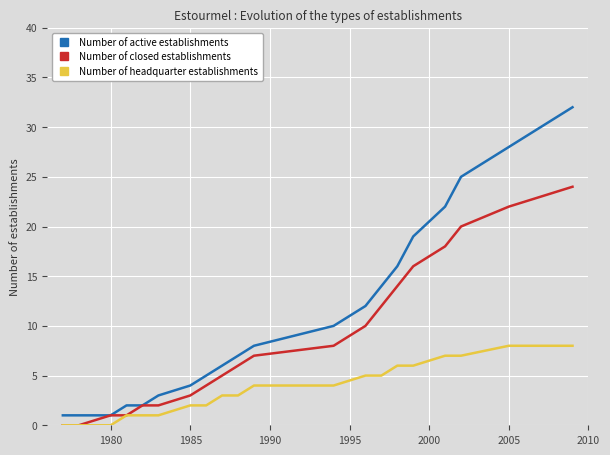

Rank the series by their average value, from highest to lowest.

Number of active establishments, Number of closed establishments, Number of headquarter establishments